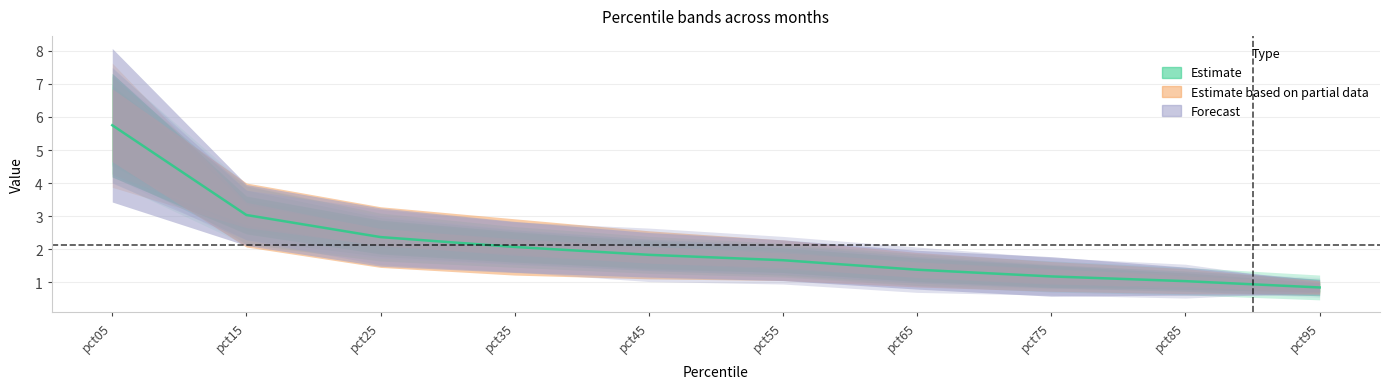

What is the sum of all values?

21.1